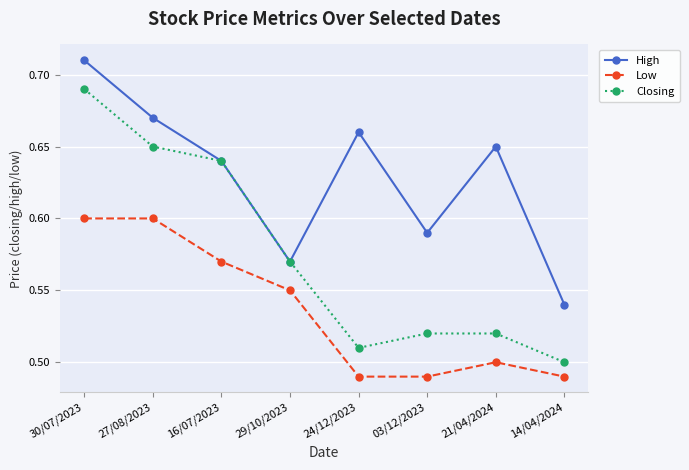

Which series changed the most between 16/07/2023 and 03/12/2023?

Closing